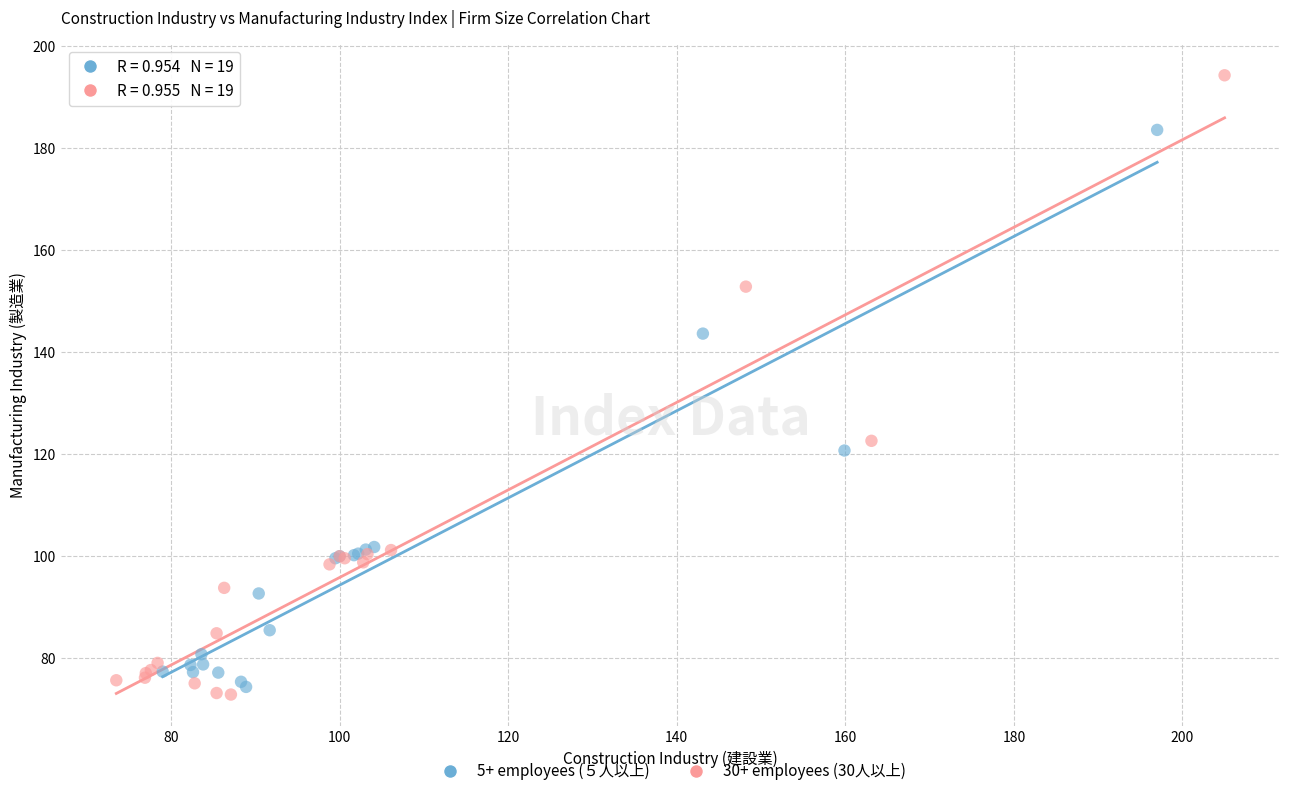

Which series contains the highest Y value?

30+ employees (30人以上)